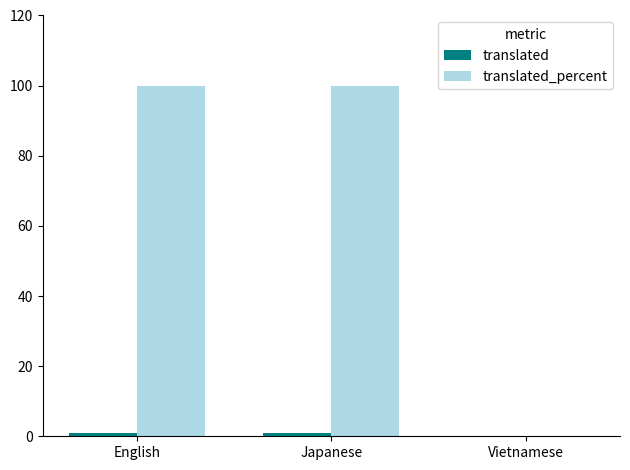

Count the number of categories in the chart.

3